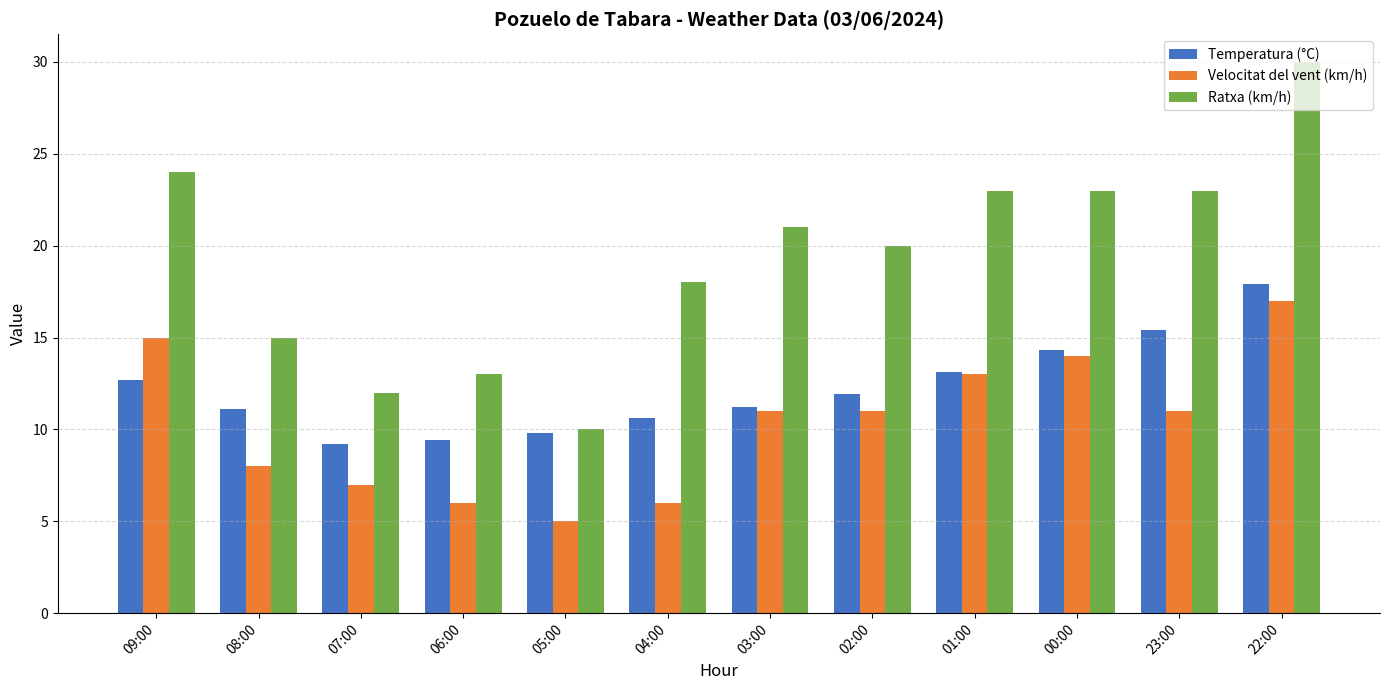

What value does the Temperatura (°C) series have at 07:00?

9.2